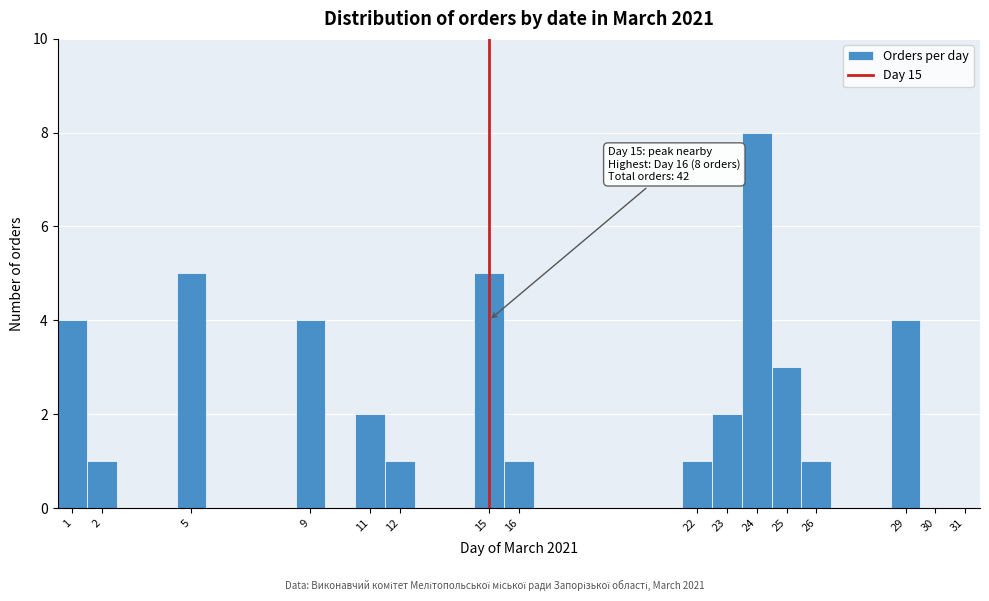

Over which range of the x-axis is the bar tallest?

23.5 to 24.5